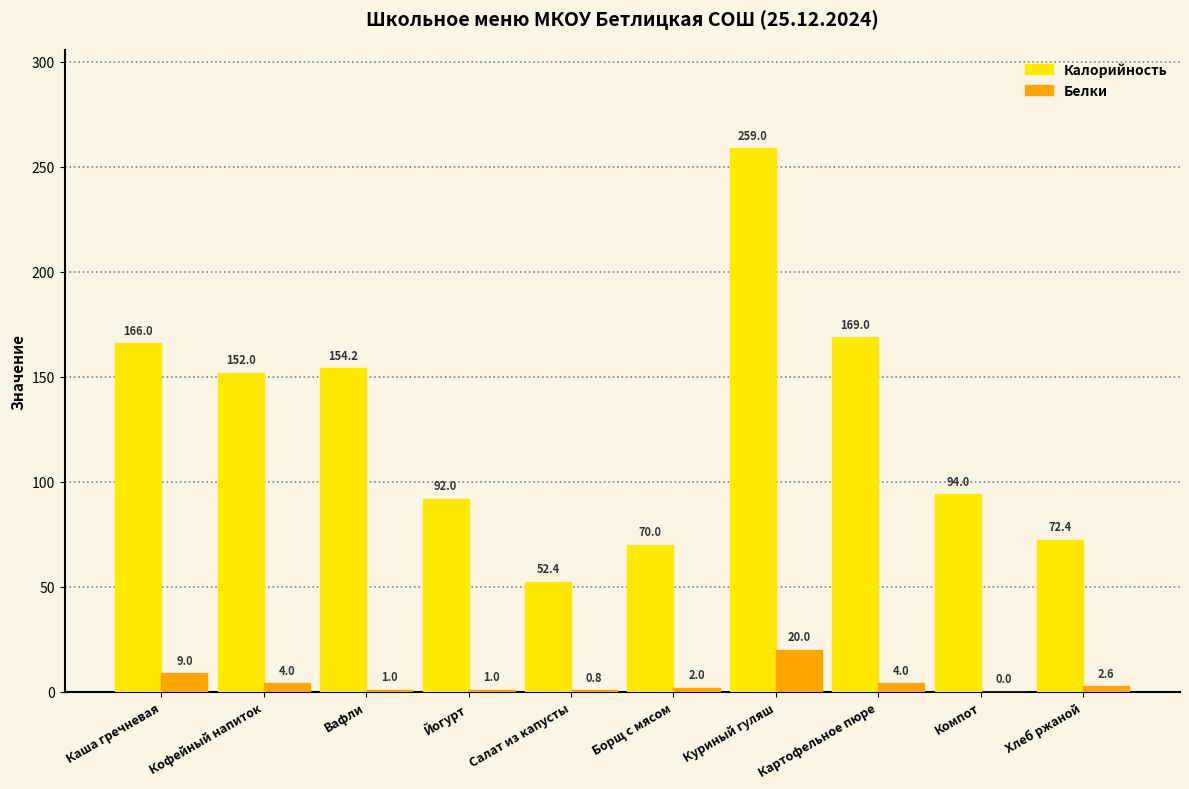

Is the value of Калорийность at Борщ с мясом greater than the value of Белки at Компот?

Yes